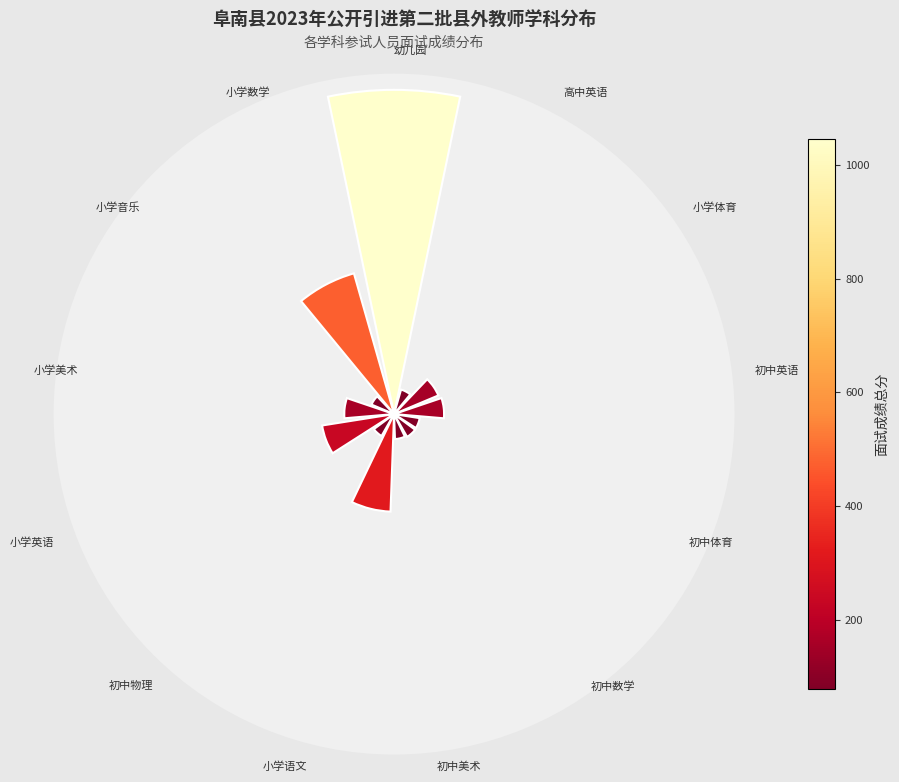

Is the sum of 6 and 5 greater than half?

No